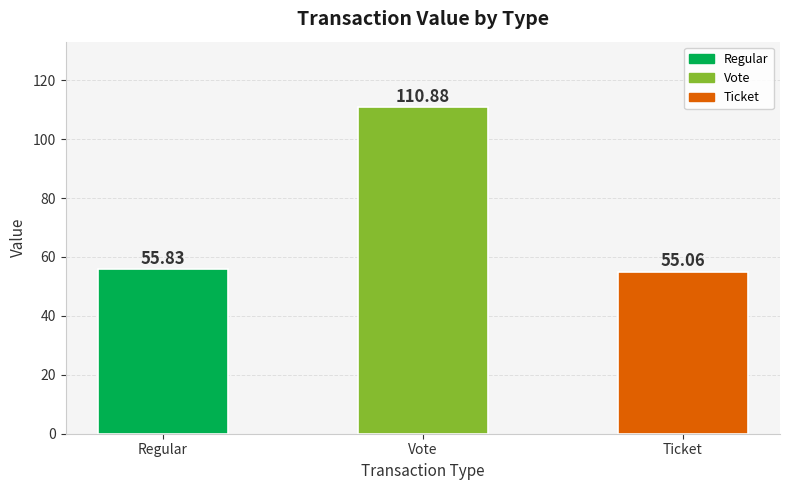

True or false: the data shows 55.8 at Regular.

True